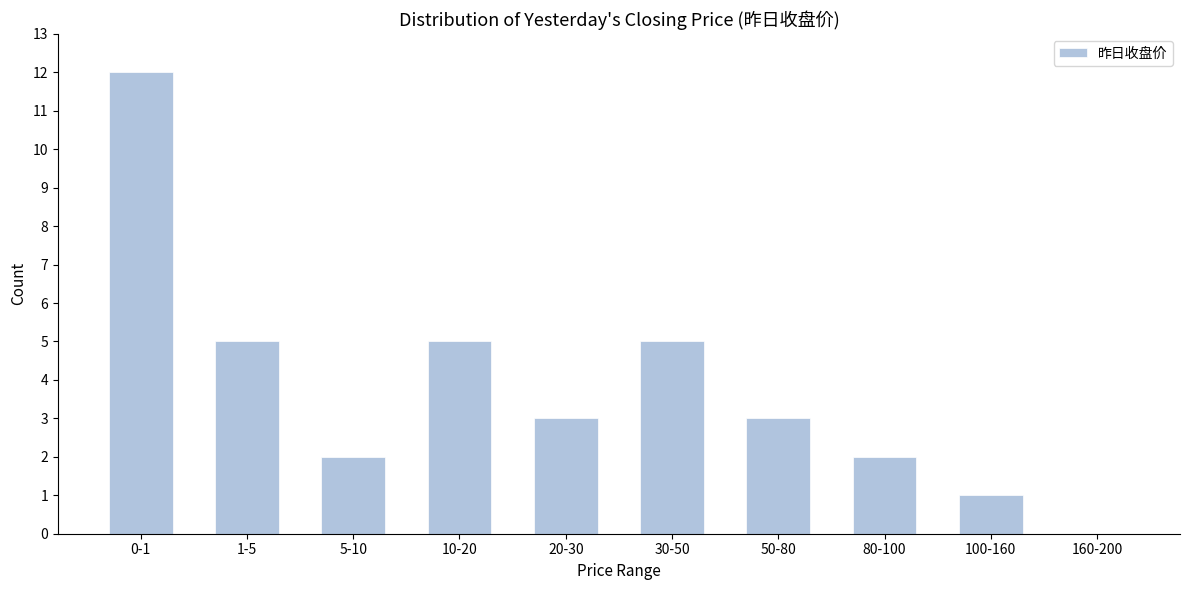

Reading left to right, transcribe all the data shown in this chart.

0-1=12	1-5=5	5-10=2	10-20=5	20-30=3	30-50=5	50-80=3	80-100=2	100-160=1	160-200=0